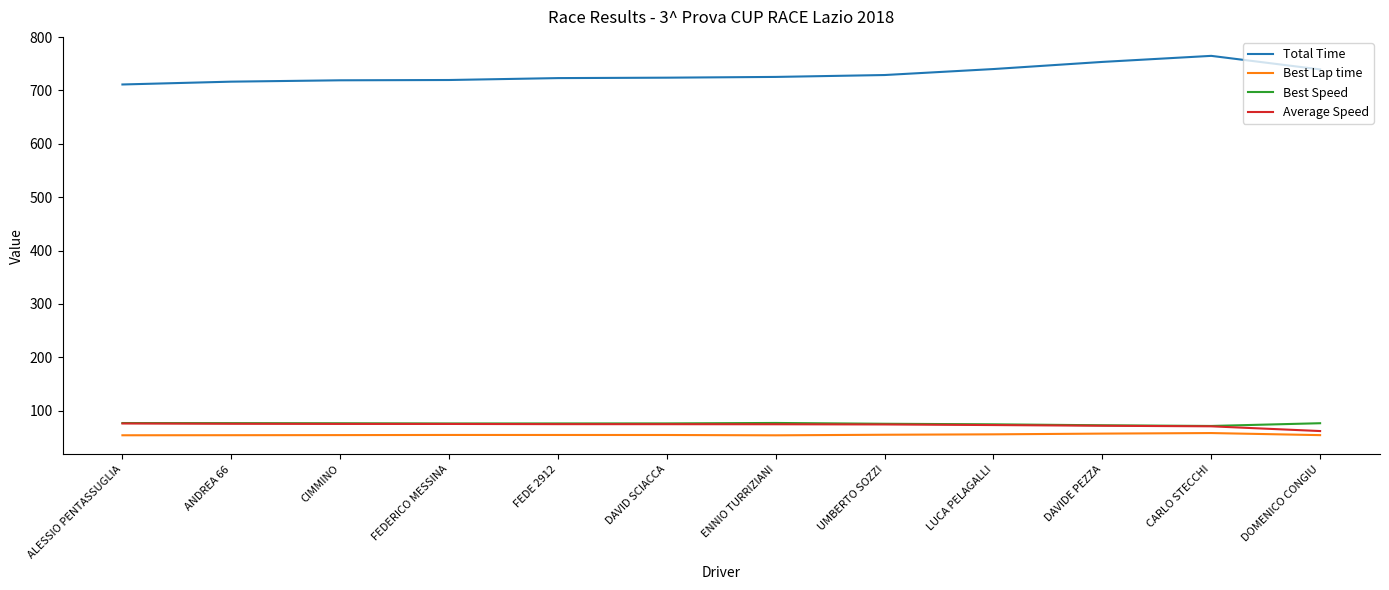

What is the smallest value displayed?

54.0